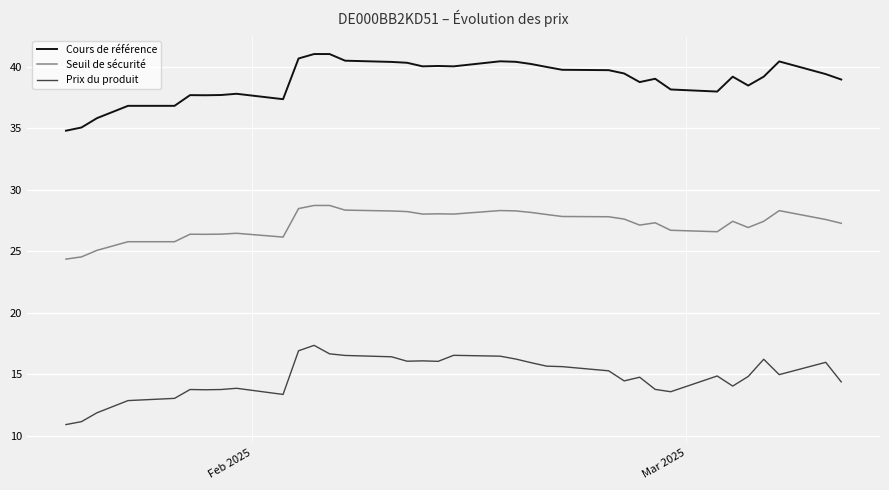

What is the smallest value displayed?

10.9